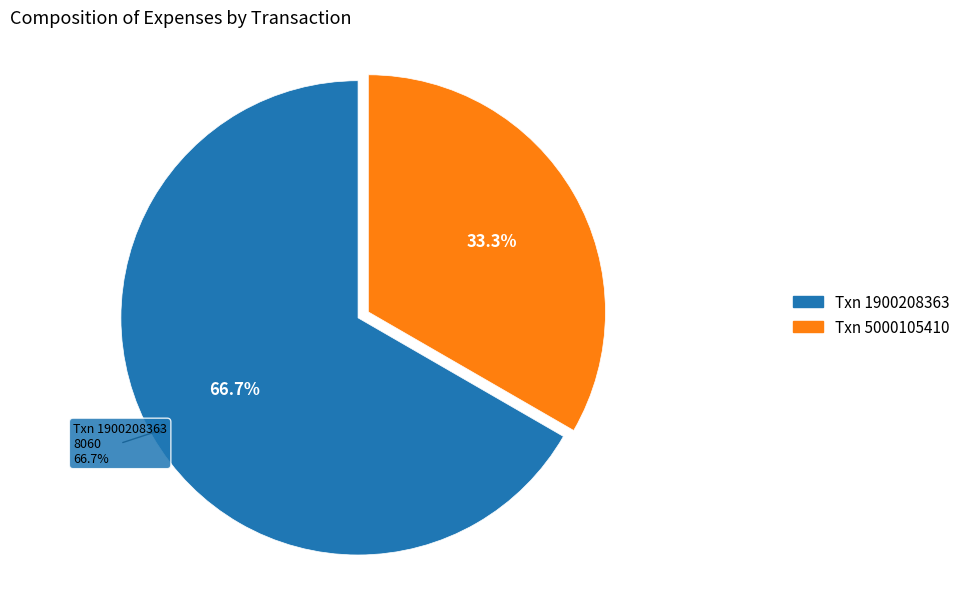

What percentage is the 1900208363 slice, to the nearest percent?

67%